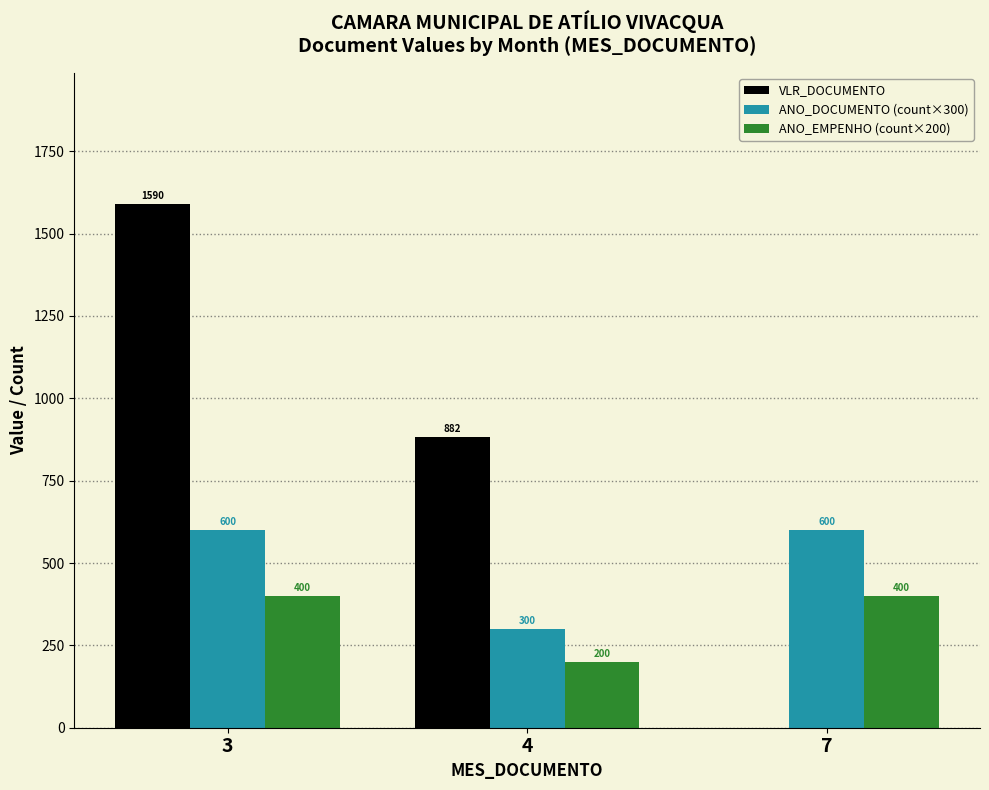

Which category has the highest value across all series?

3